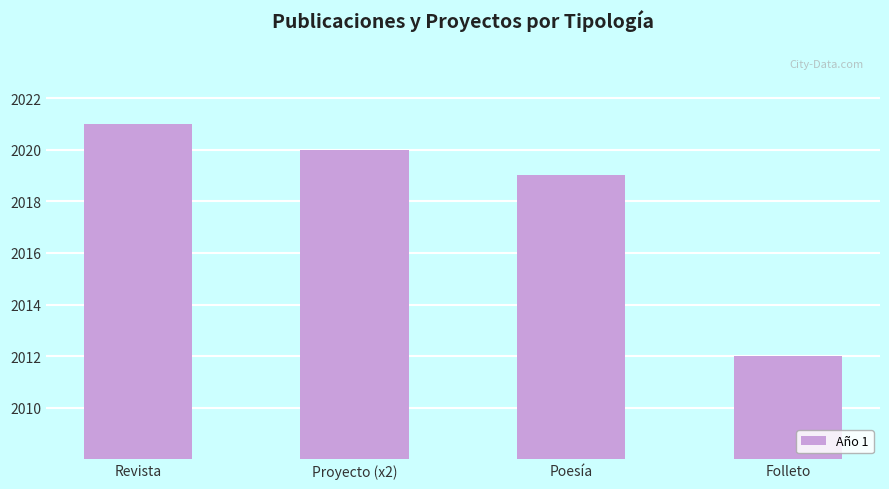

How many values are between 2019 and 2021?

3